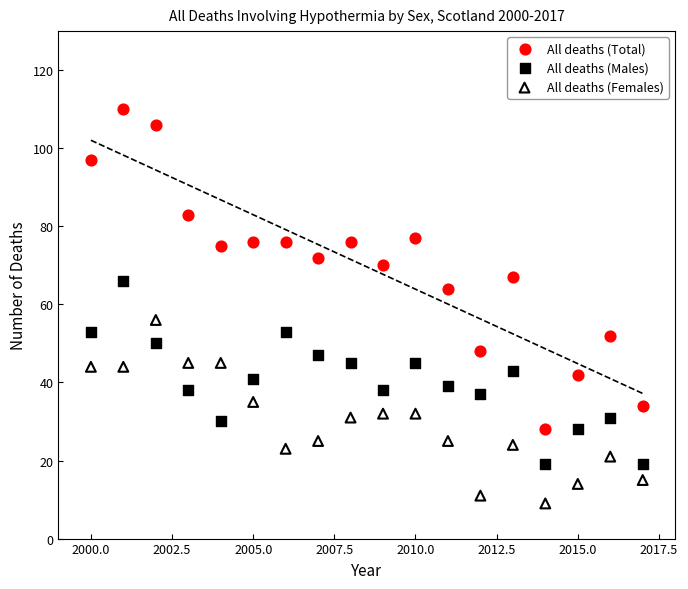

Which series has the widest spread of Y values?

All deaths (Total)